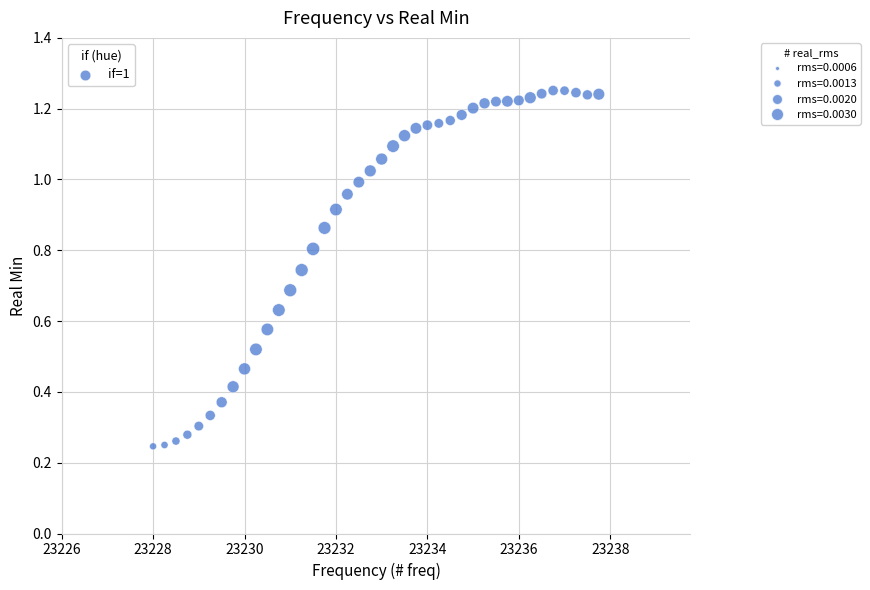

What is the range of X values (max minus min)?

9.8